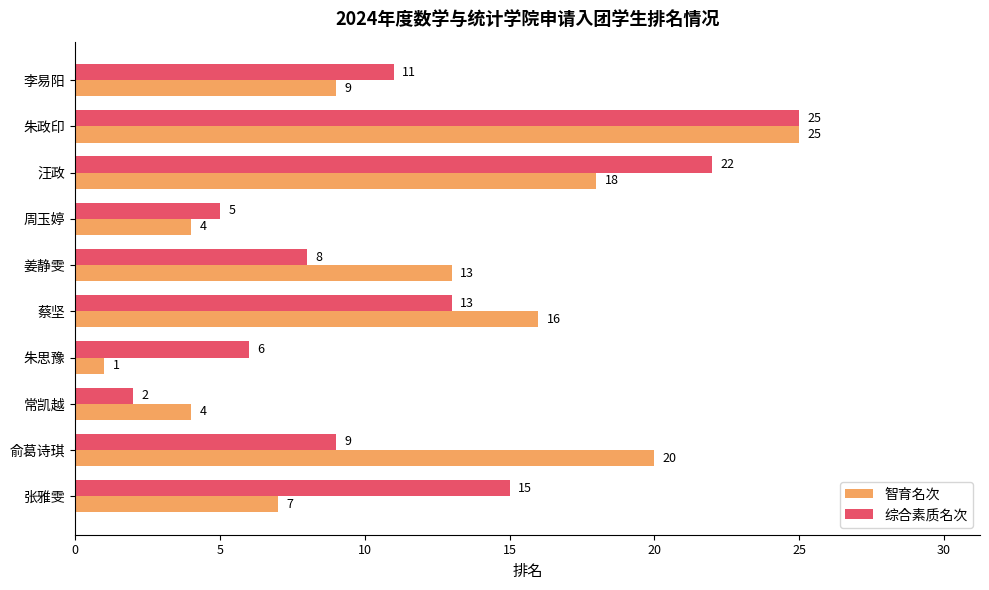

Which series has the largest total across all categories?

智育名次